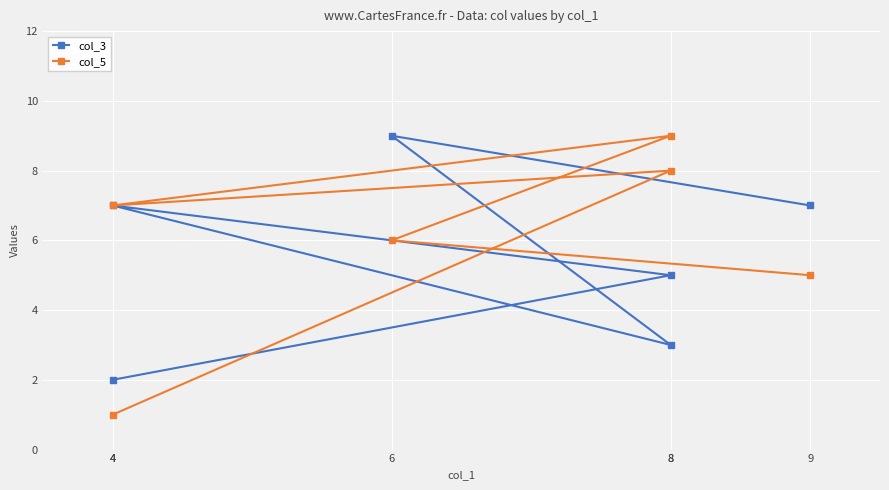

How many times do col_5 and col_3 cross each other?

2